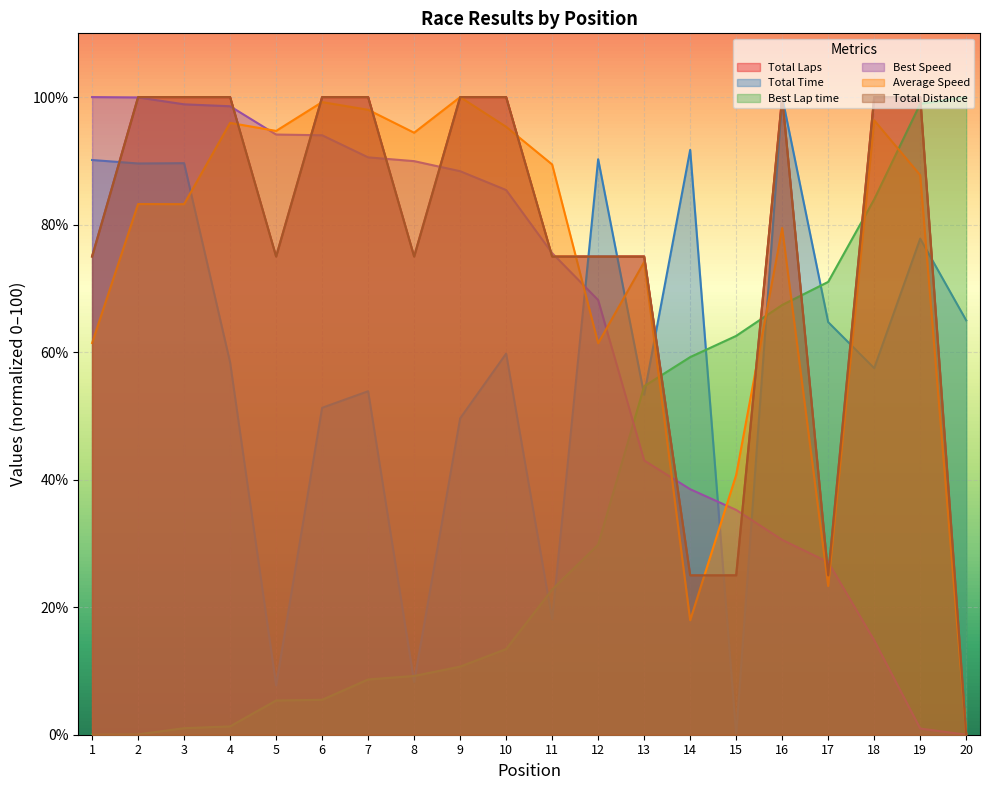

True or false: Best Lap time has a value of 0.7 at 3.

False